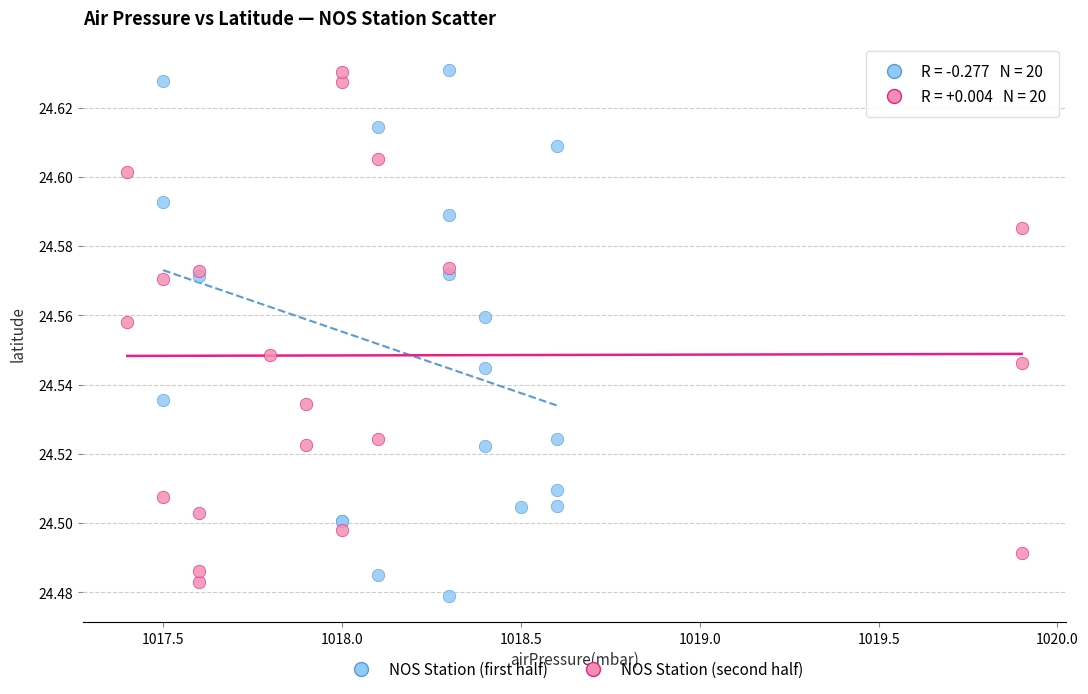

Which series contains the lowest Y value?

NOS Station (first half)